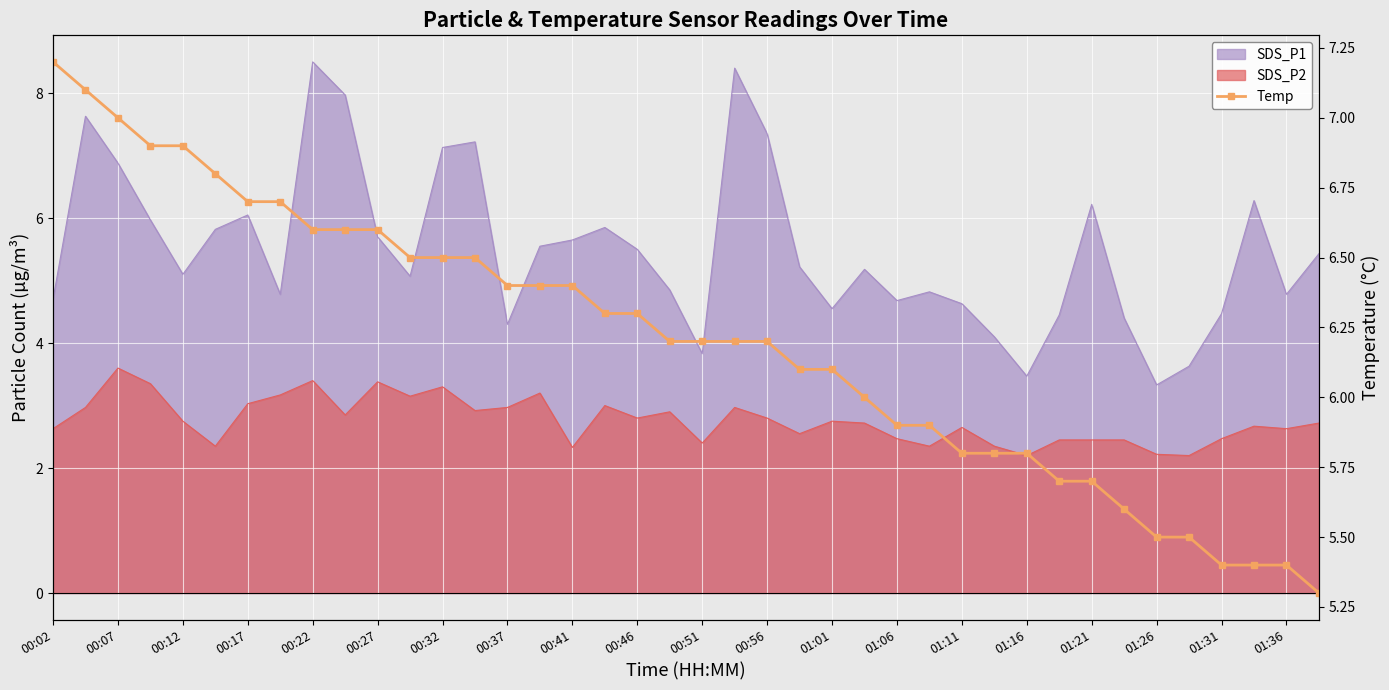

What is the change in value from 01:36 to 29?

-0.4